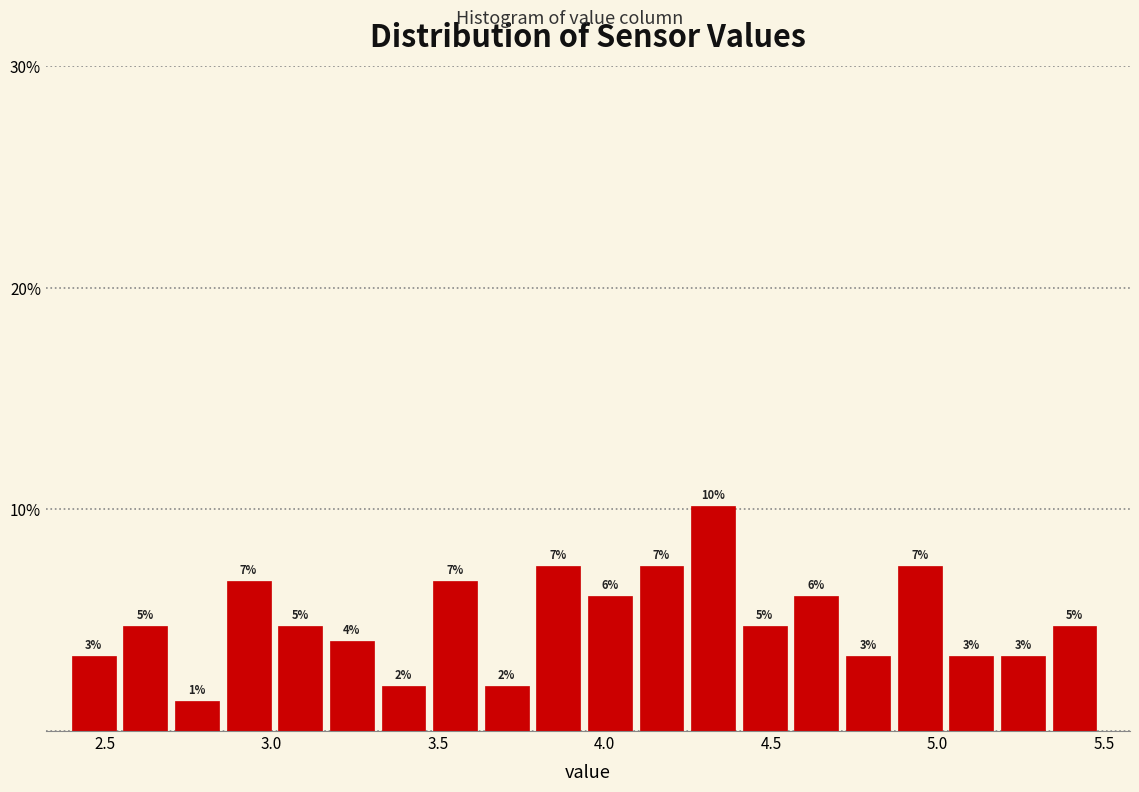

Read against the x-axis, roughly where is the centre of the tallest bar?

4.35